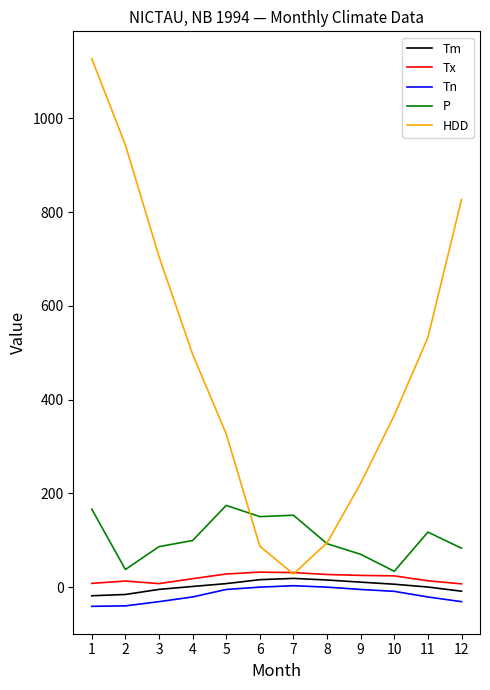

What is the maximum value shown in the chart?

1127.4